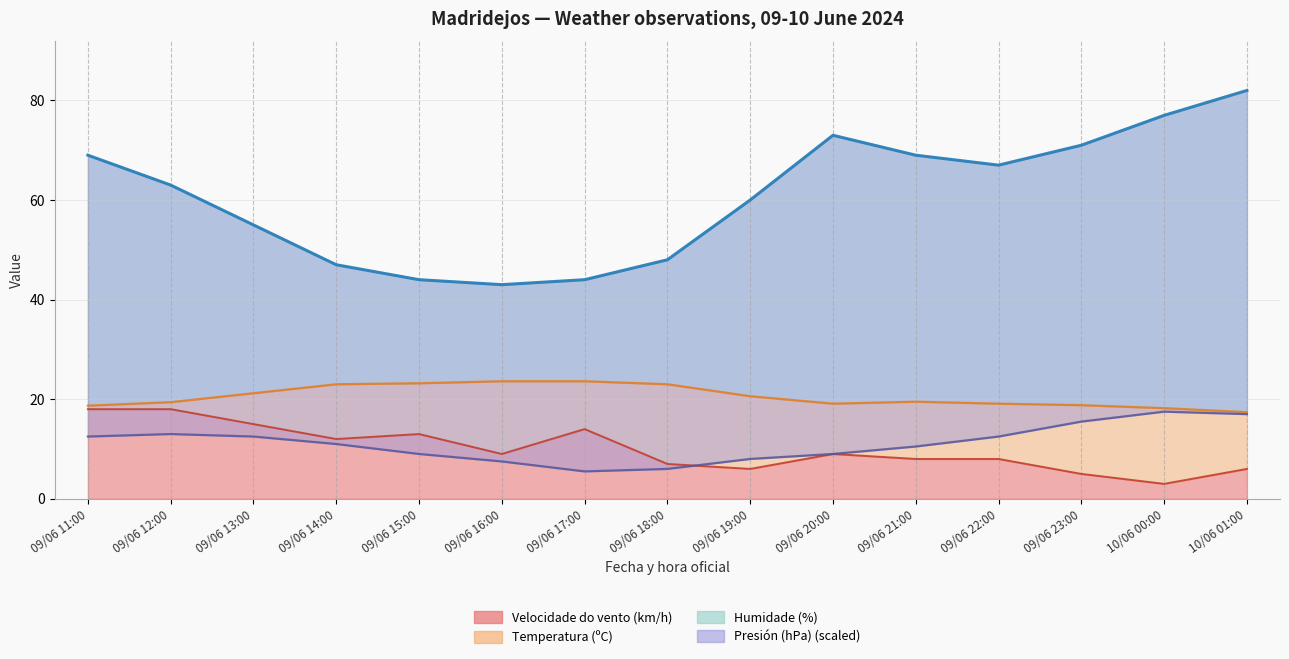

The Temperatura (ºC) series shows 37.8 at 09/06 14:00. True or false?

False